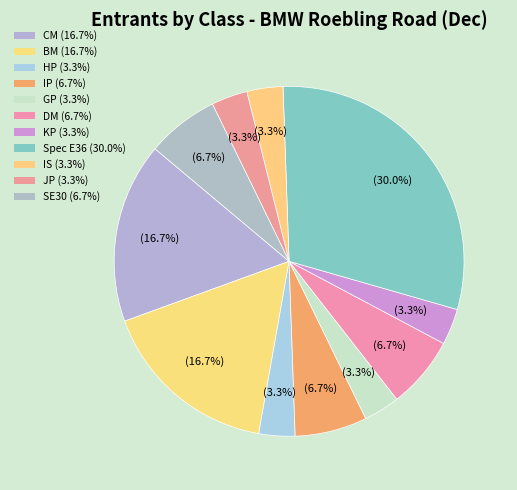

Count the number of slices in the pie.

11